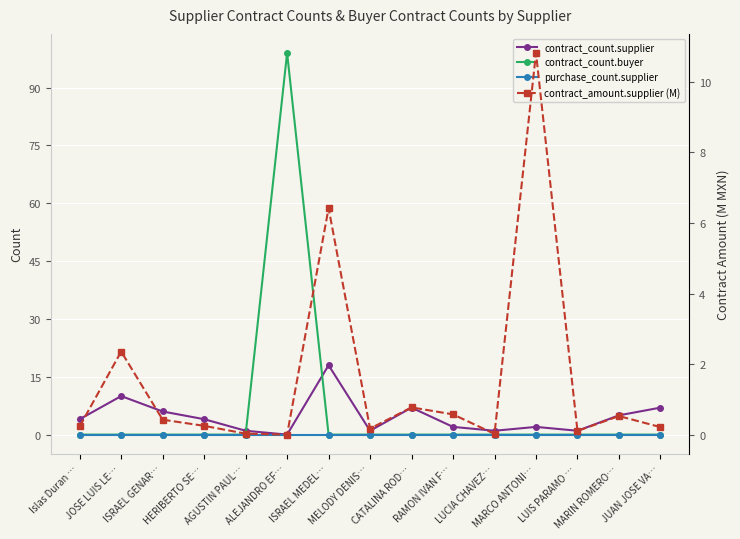

How many values in the contract_count.supplier series exceed 4?

6